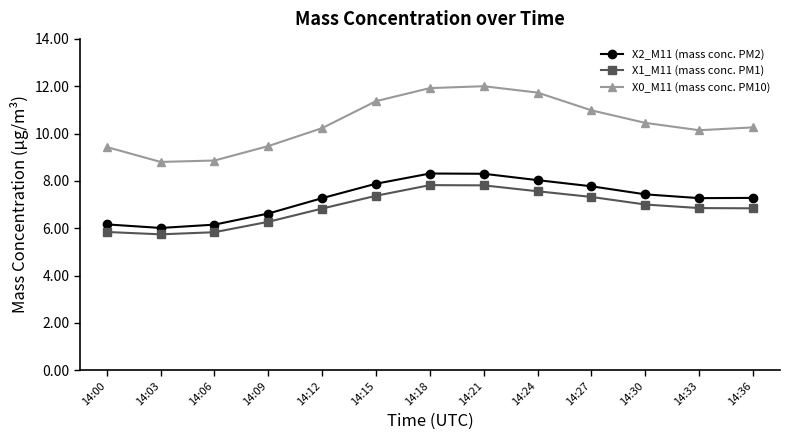

What is the difference between the highest and lowest values at 14:00?

3.6